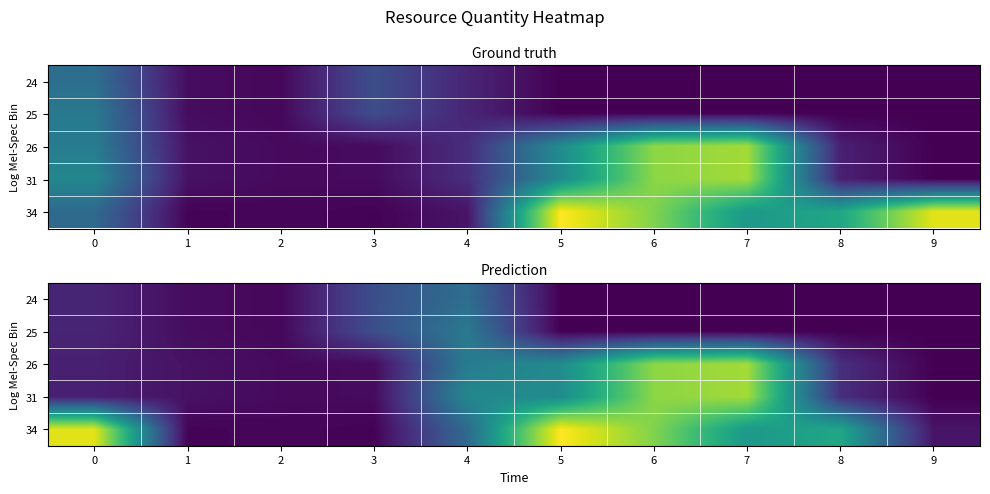

Rank the categories by 26 value from highest to lowest.

7, 6, 5, 4, 8, 0, 1, 3, 2, 9